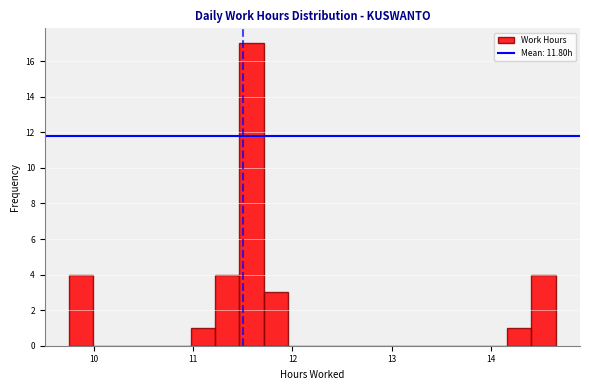

Read against the x-axis, roughly where is the centre of the tallest bar?

11.6